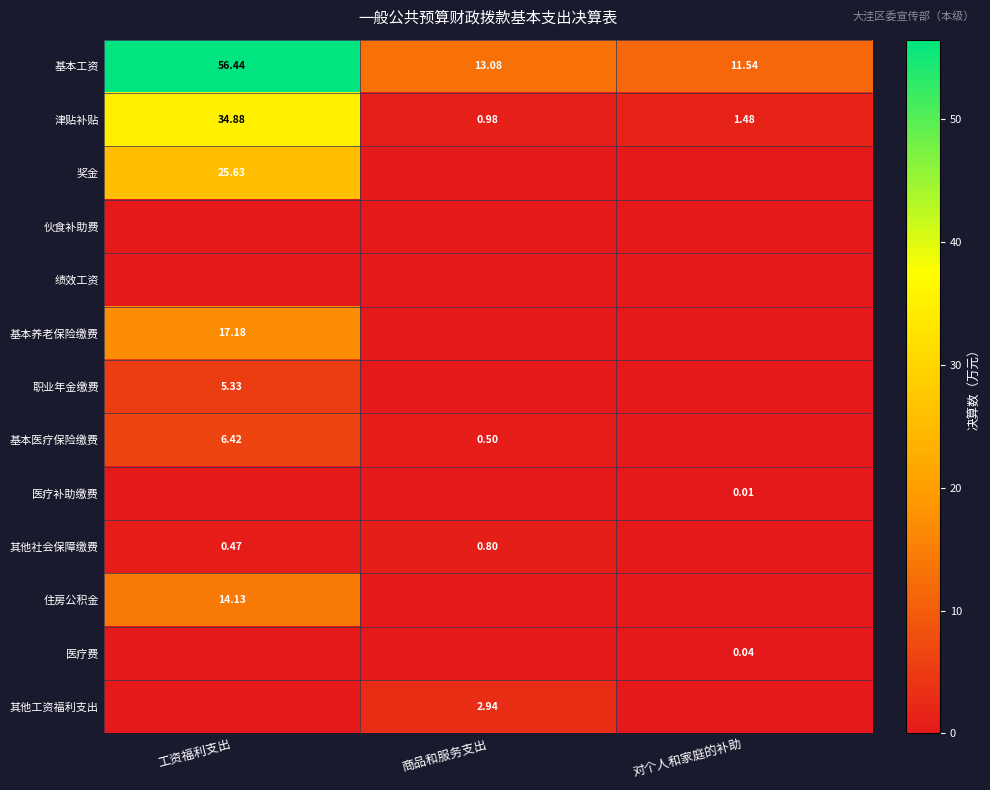

Where does the 津贴补贴 series first go above 1?

工资福利支出